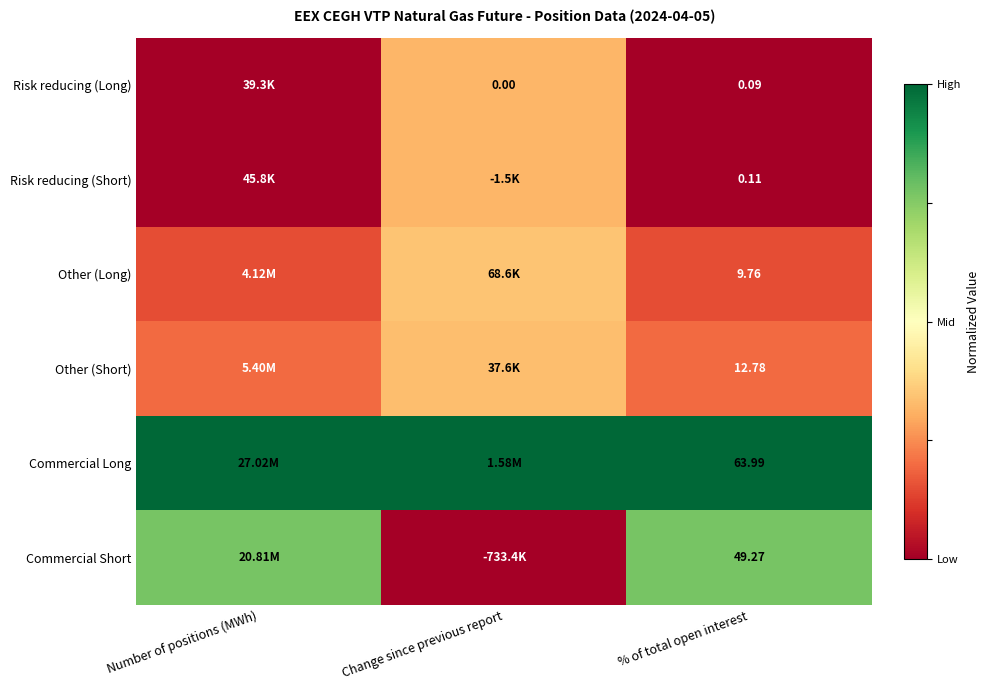

How many series are shown in this chart?

6